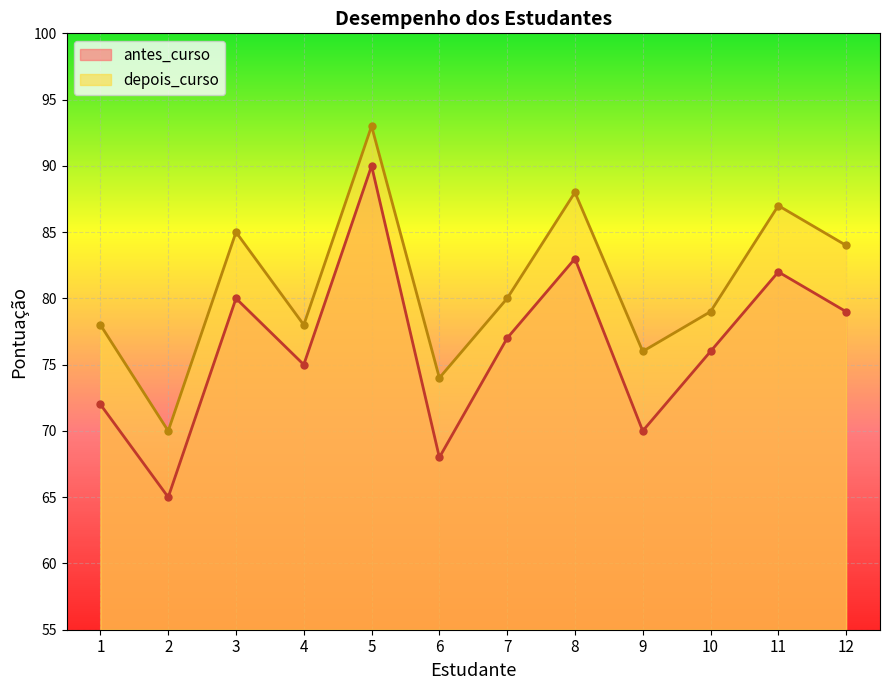

How many interior local peaks does the antes_curso series have?

4